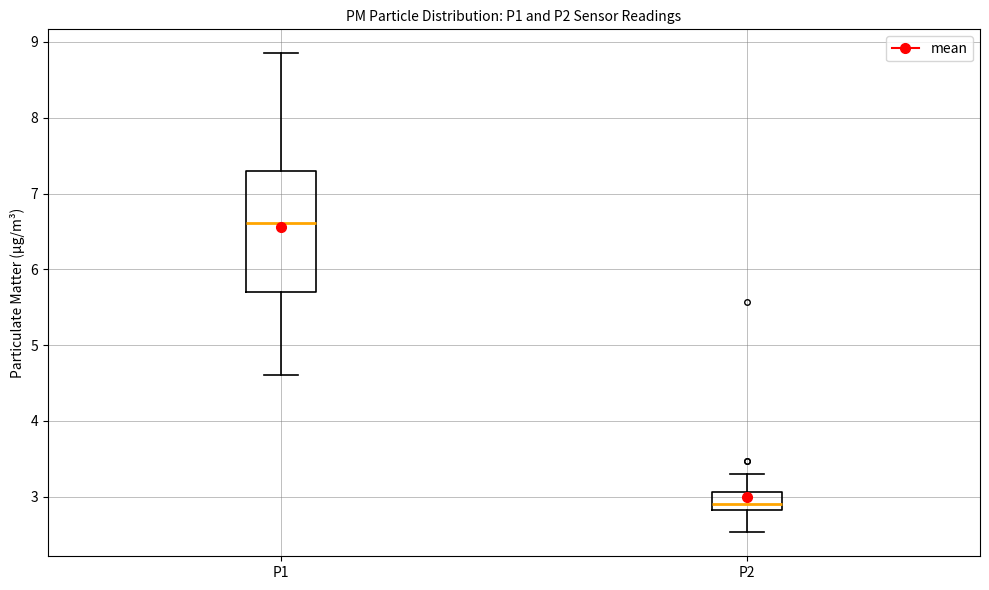

Reading left to right, read every box against the y-axis: the position of its median line, the range the box covers, and the ends of its whiskers. The values are not printed on the chart, so give them approximately, as read against the axis.

P1: median 6.6, box 5.7 to 7.3, whiskers 4.6 to 8.9
P2: median 2.9, box 2.8 to 3.1, whiskers 2.5 to 3.3